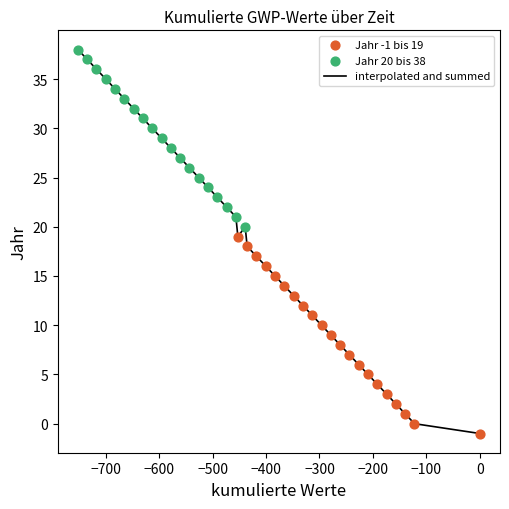

What is the difference between the maximum and minimum values?

39